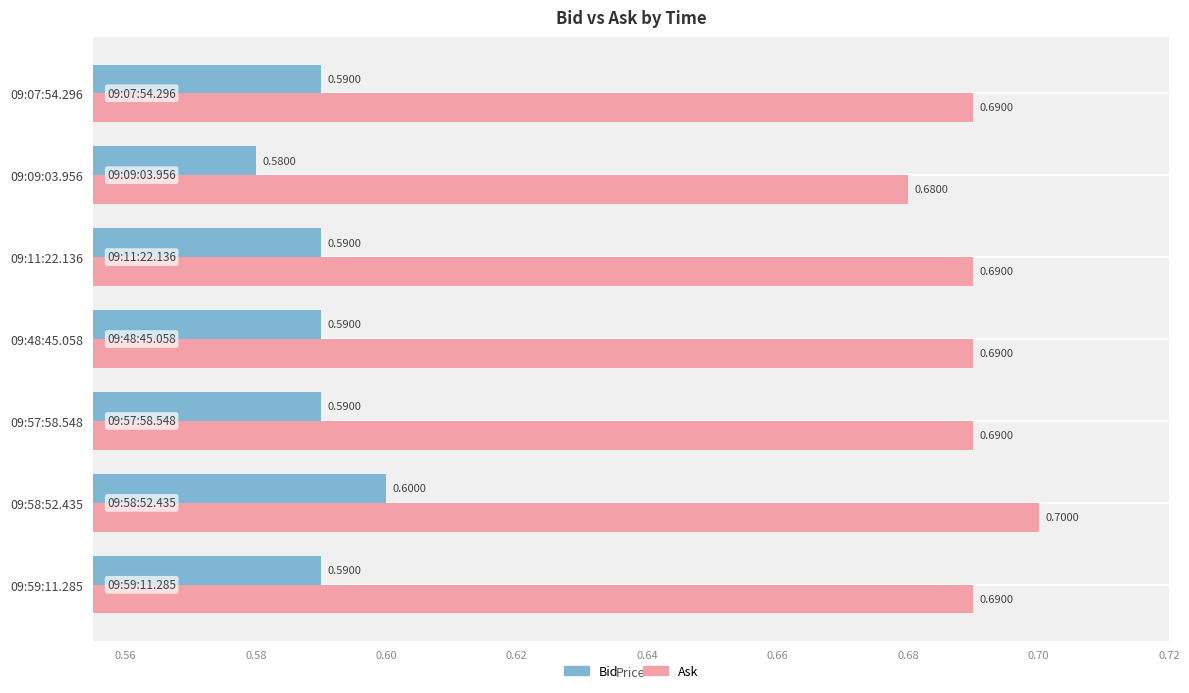

Rank the series by their average value, from lowest to highest.

Bid, Ask